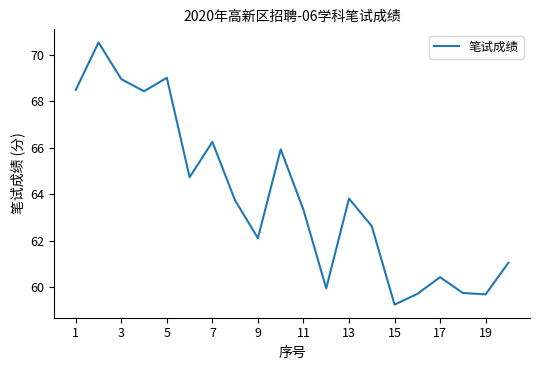

What is the minimum value shown in the chart?

59.3